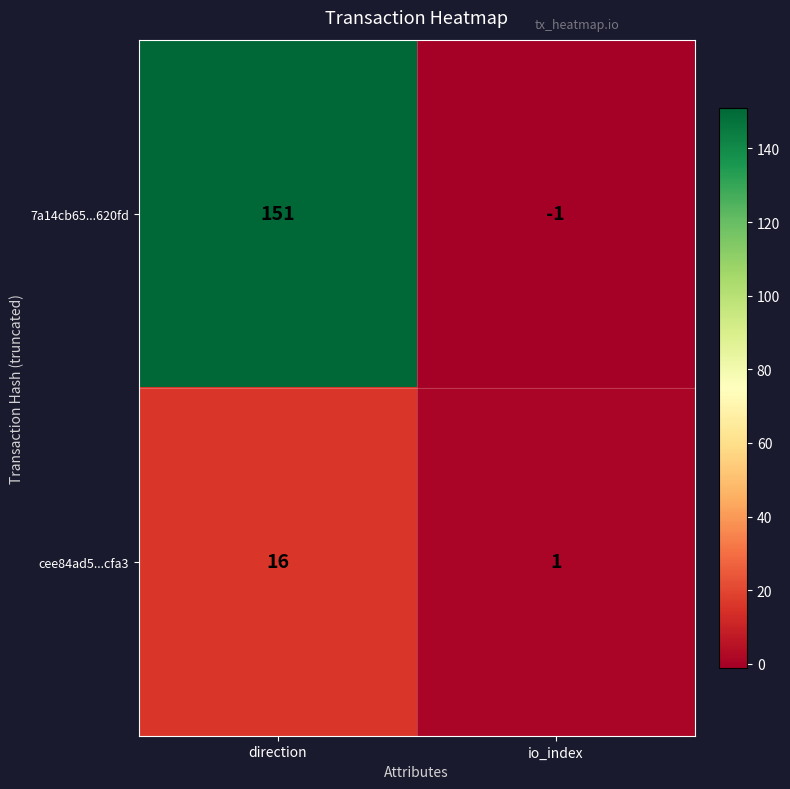

Reading right to left, what are all the values shown in this chart?

7a14cb65...620fd: -1	151
cee84ad5...cfa3: 1	16